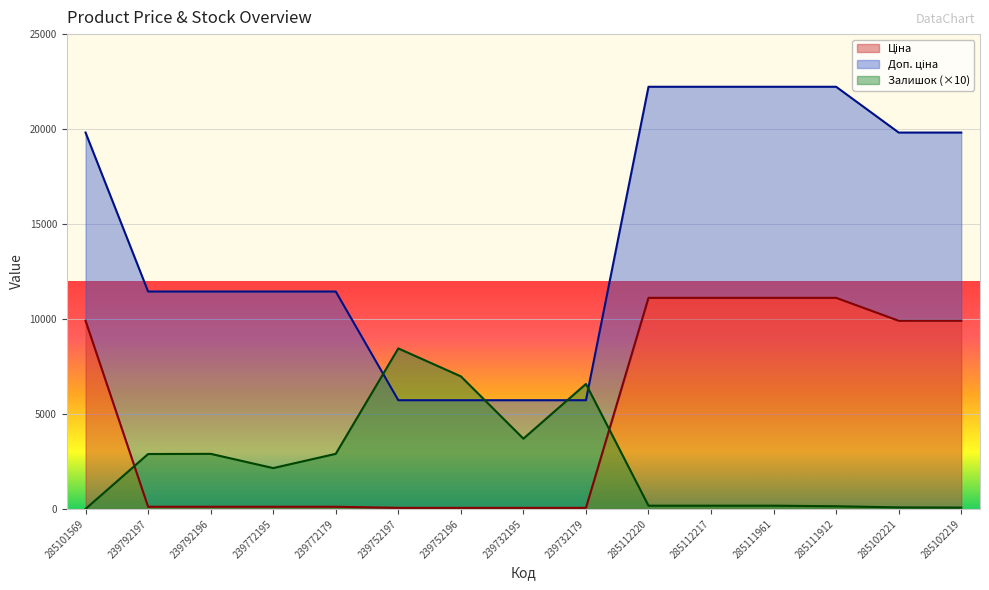

How many times do Ціна and Залишок cross each other?

2